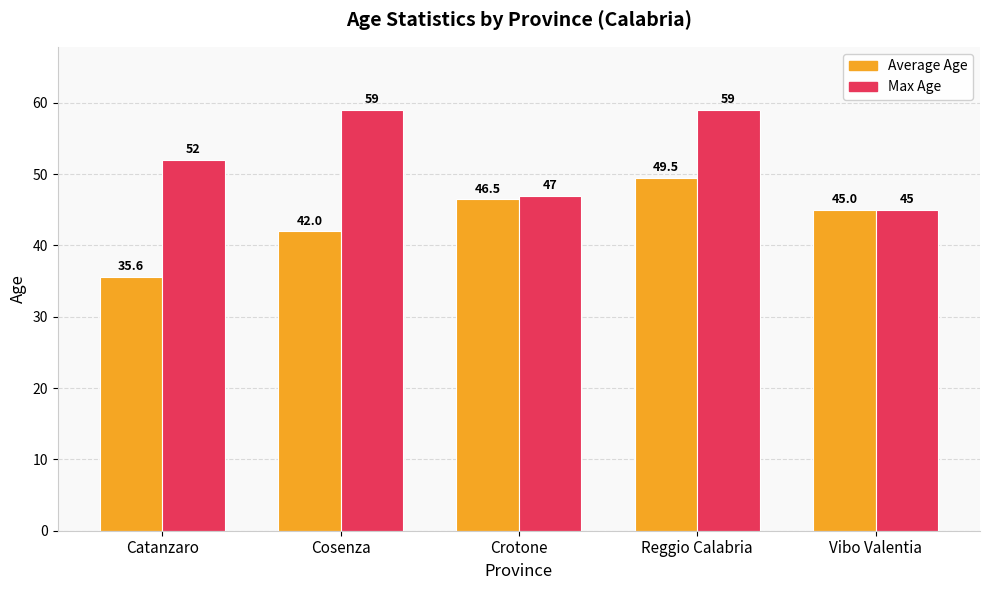

At which label does Max Age reach its minimum?

Vibo Valentia